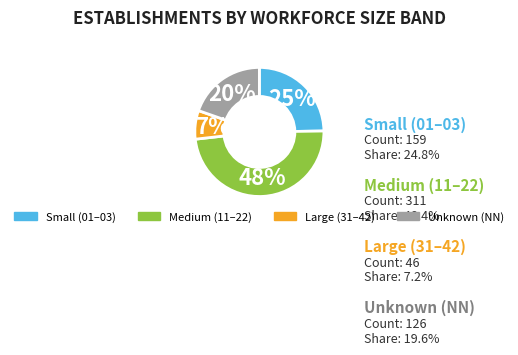

To the nearest percent, what is the average slice percentage?

25%